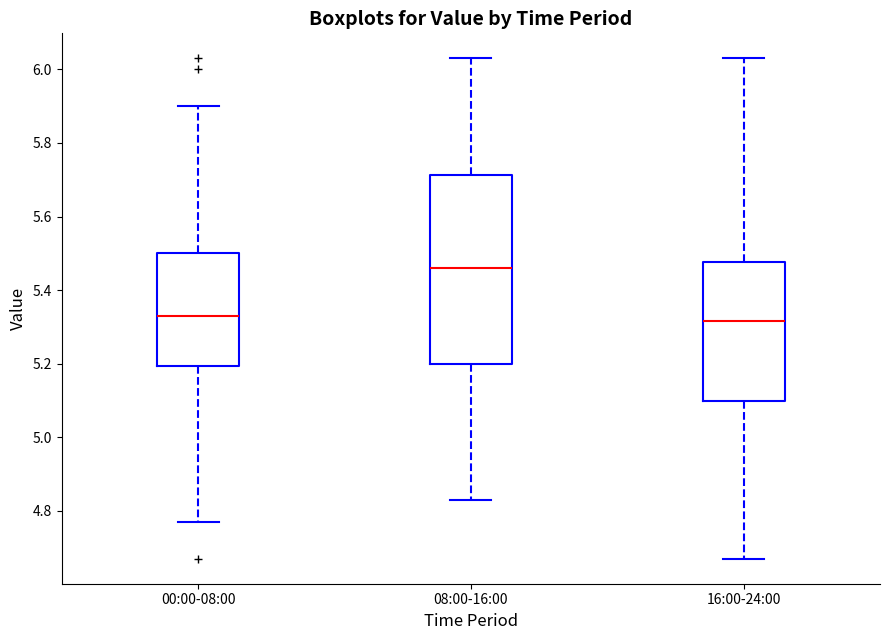

Where does the upper whisker of the box for 16:00-24:00 end on the y-axis? The values are not printed on the chart, so give them approximately, as read against the axis.

6.04